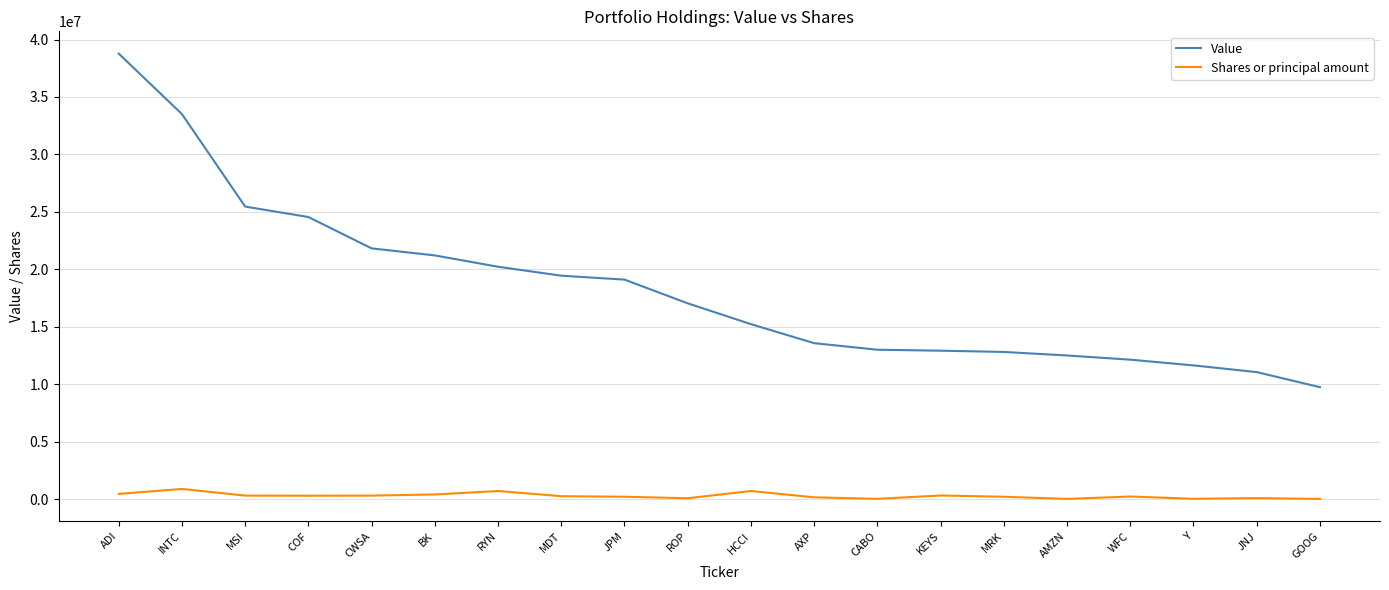

At which label does Shares or principal amount first exceed 250000?

ADI